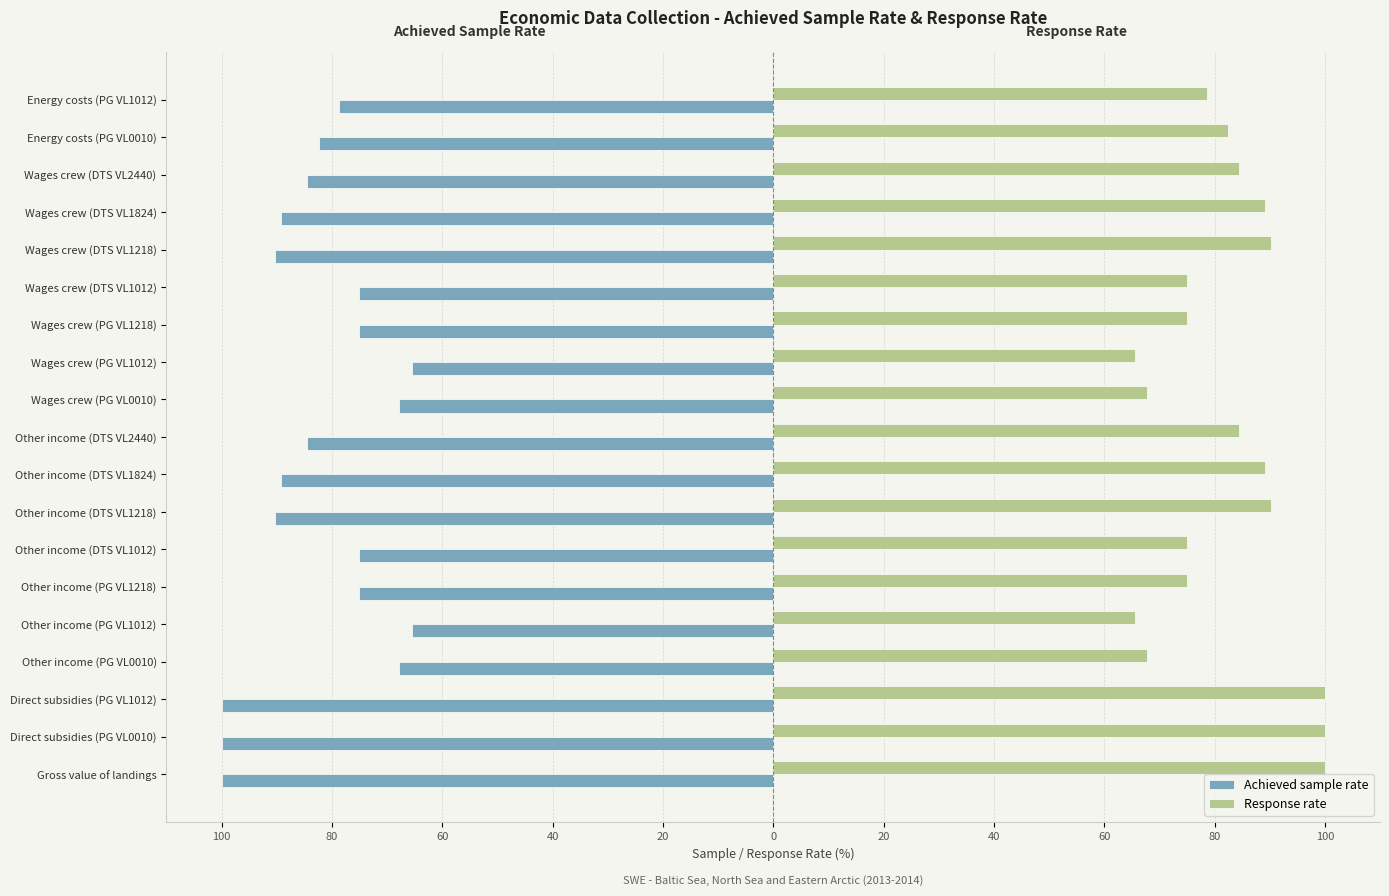

What are all the series names shown in the legend?

Achieved sample rate, Response rate